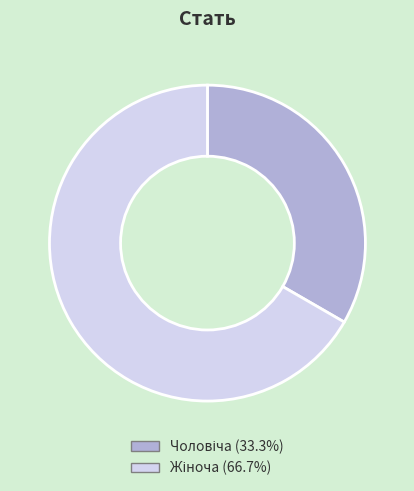

Is there a majority slice in this chart?

Yes